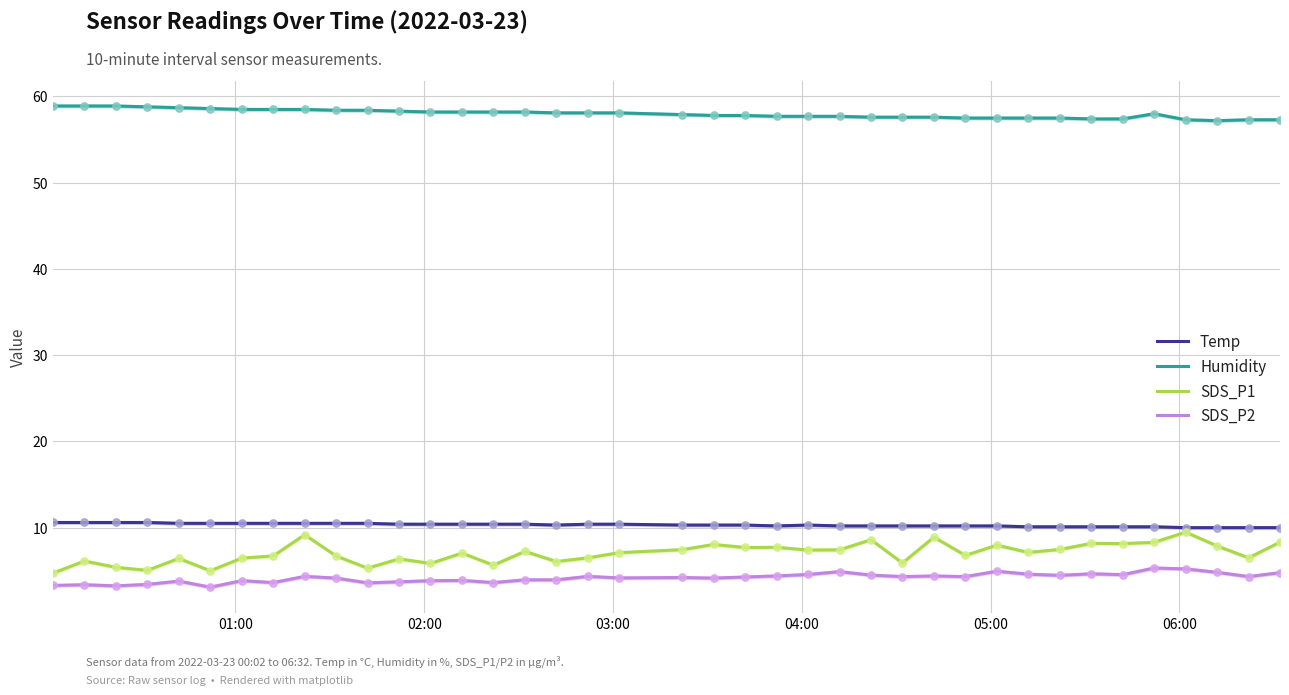

True or false: SDS_P2 and SDS_P1 cross at least once.

False